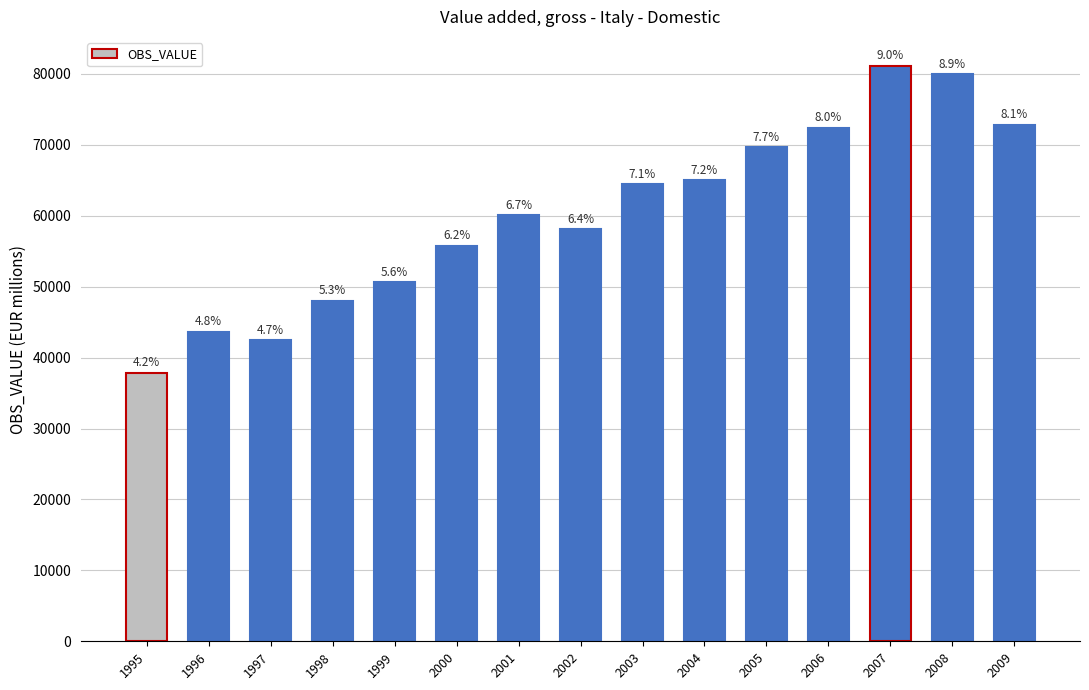

How many bars are there in total?

15